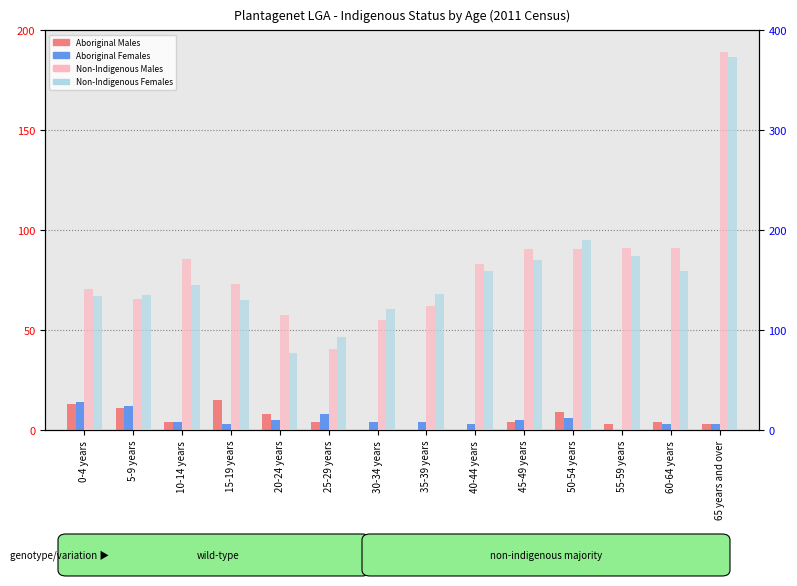

What is the difference between the second highest and minimum values in the Aboriginal Males (2011) series?

13